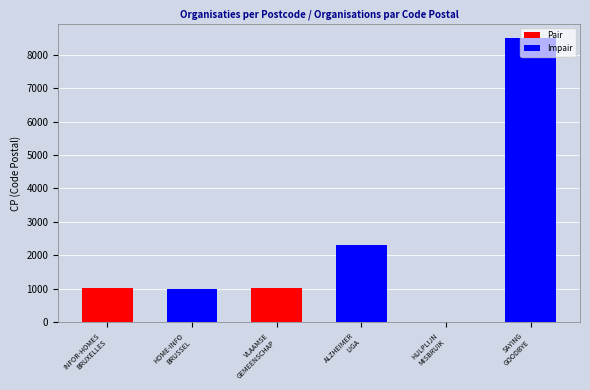

What are all the series names shown in the legend?

Pair, Impair